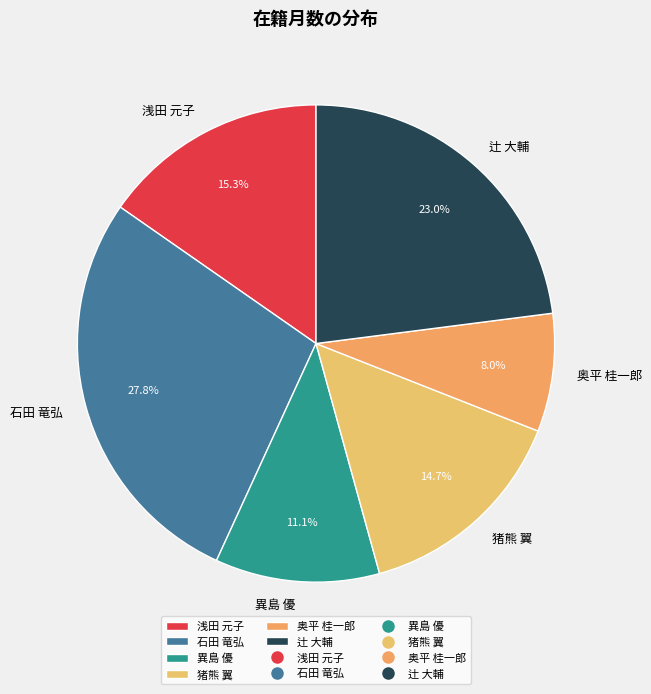

Which category has the smallest portion of the pie?

奥平 桂一郎